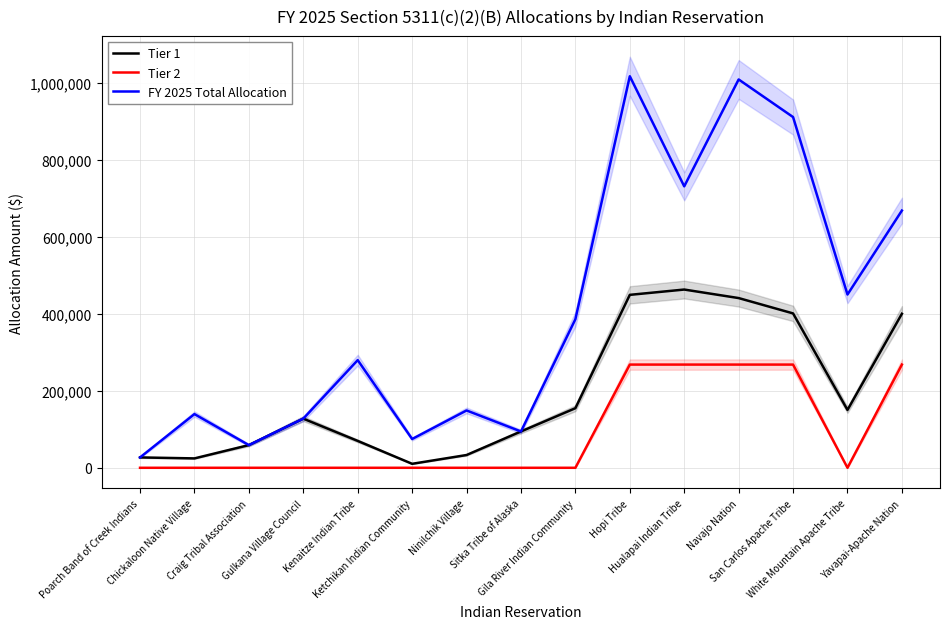

Which category has the highest value in the Tier 2 series?

Hopi Tribe